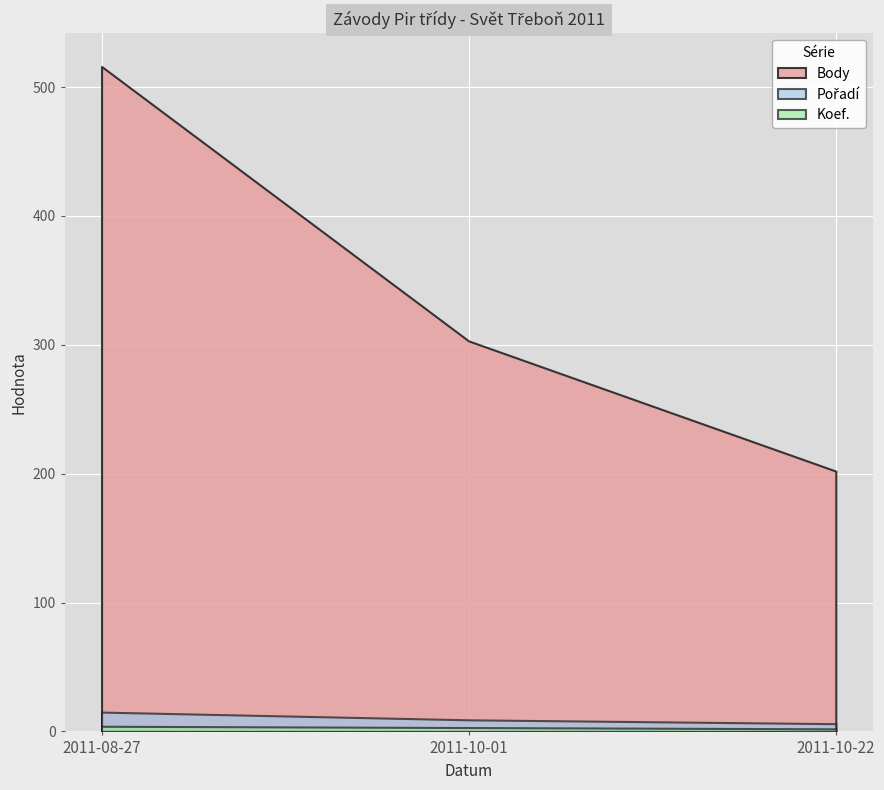

What is the average value of the Body series?

340